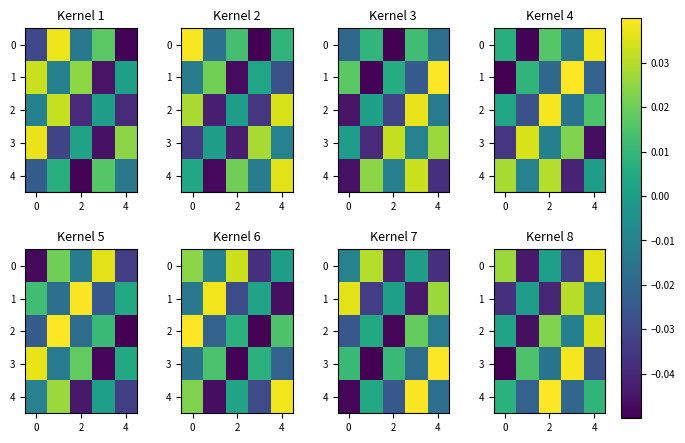

What is the sum of all 1 values?

-0.1